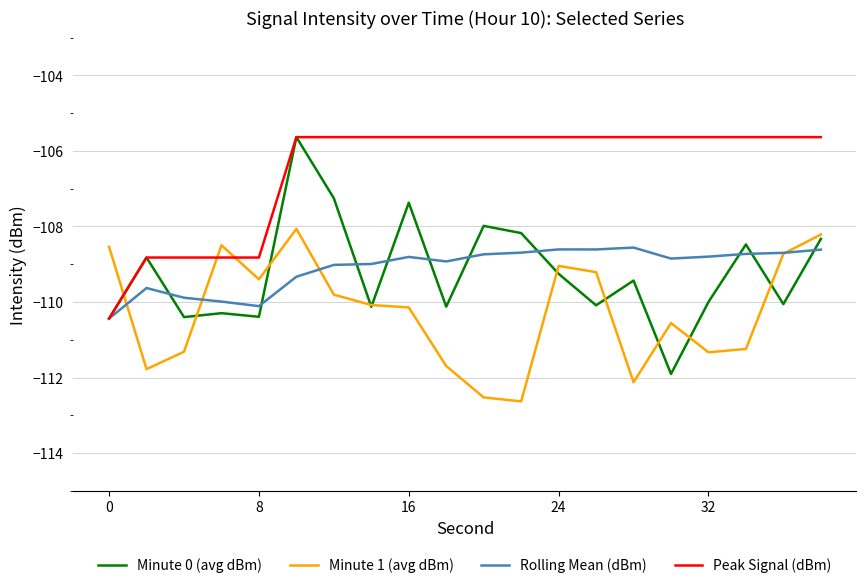

Which series has the largest range (max minus min)?

Minute 0 (avg dBm)